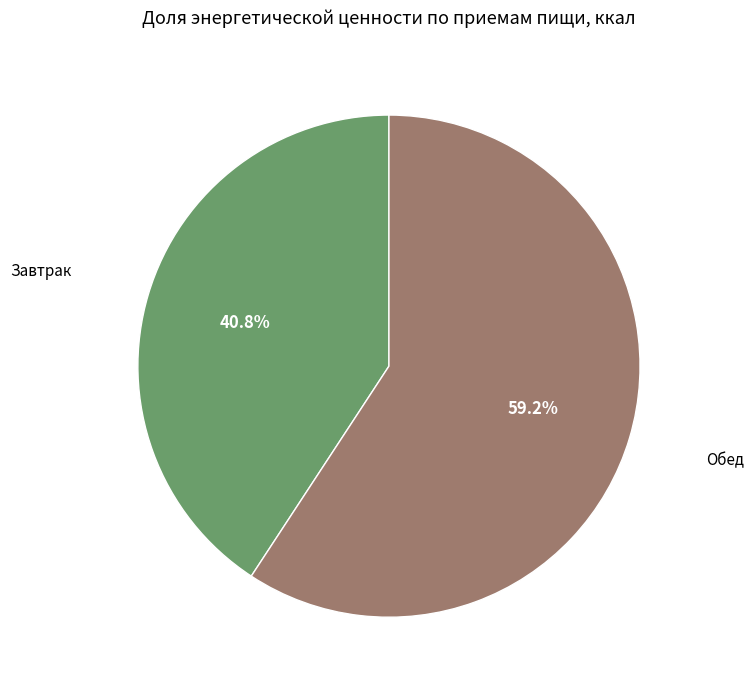

What is the ratio of the value at Завтрак to the value at Обед?

0.7